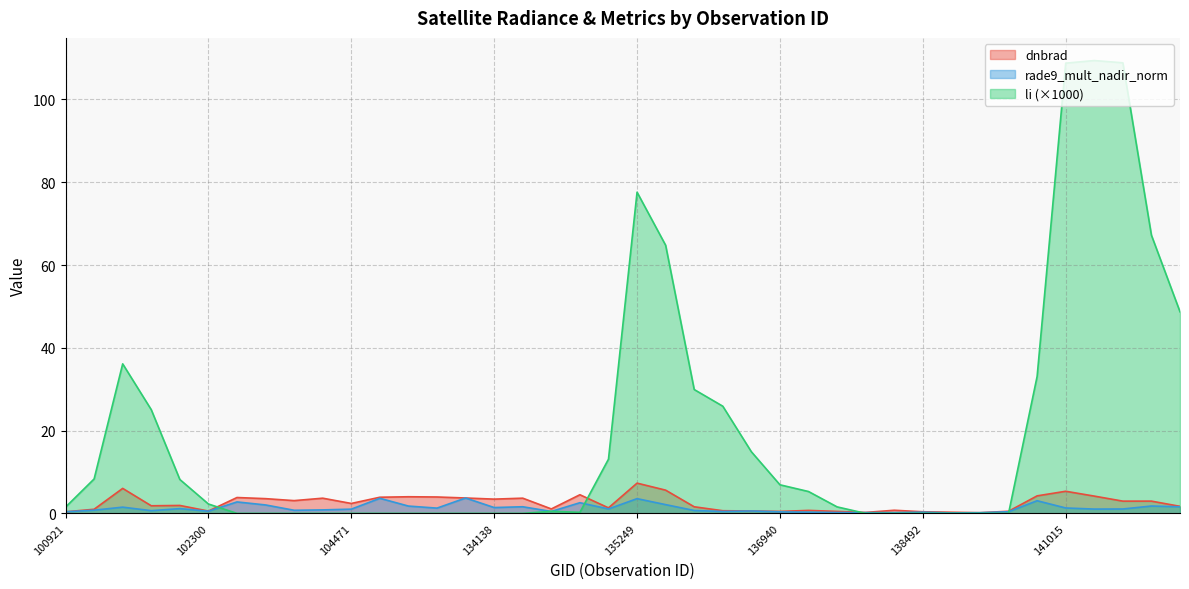

What is the average value of the dnbrad series?

2.5